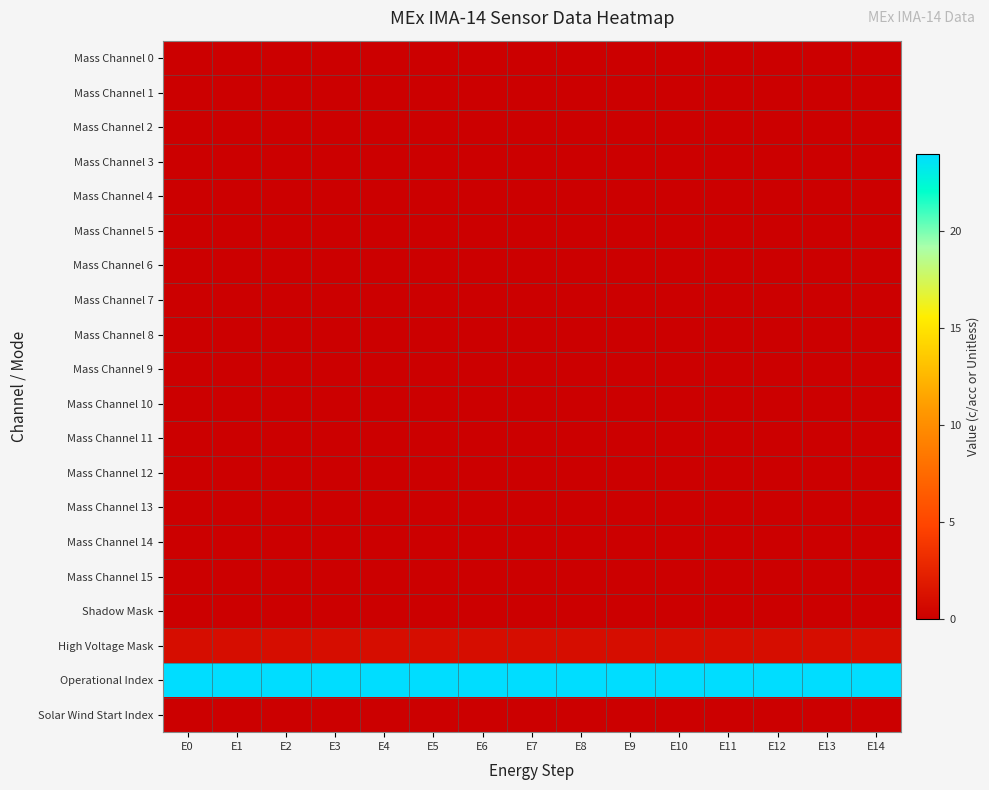

How many series are shown in this chart?

20